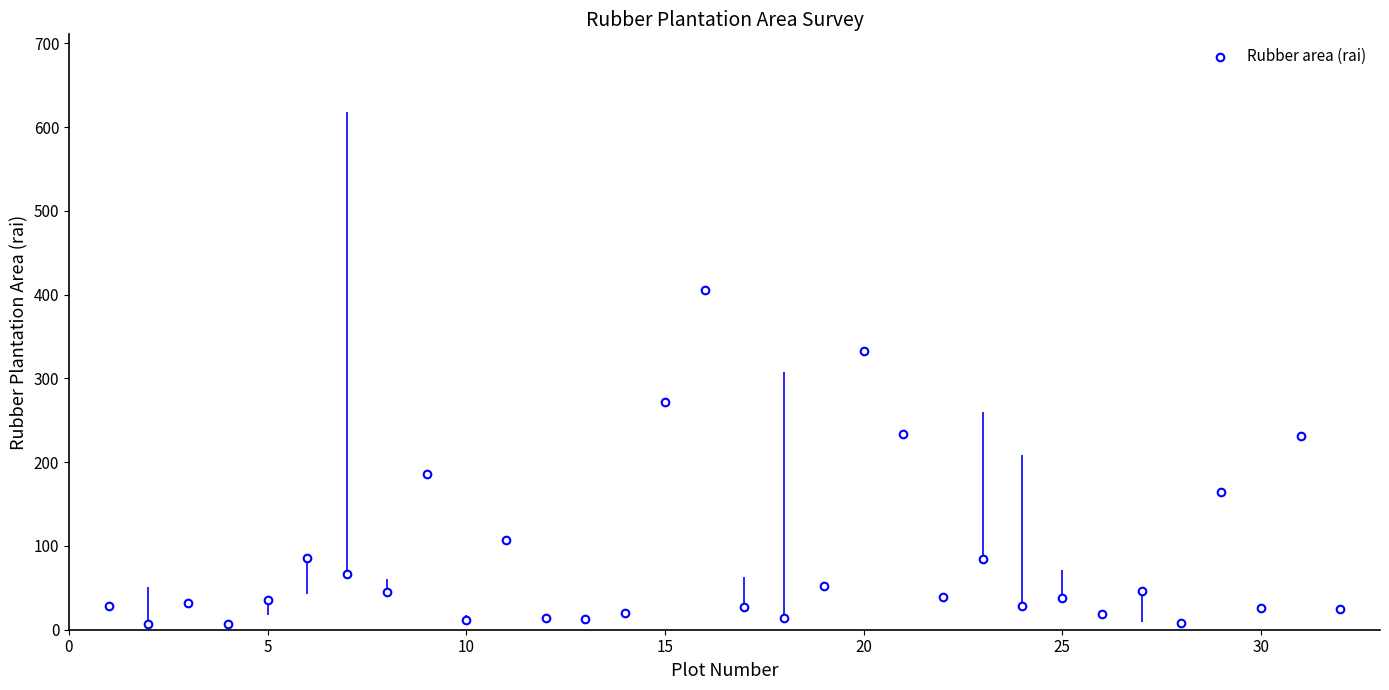

What is the range of X values (max minus min)?

31.0